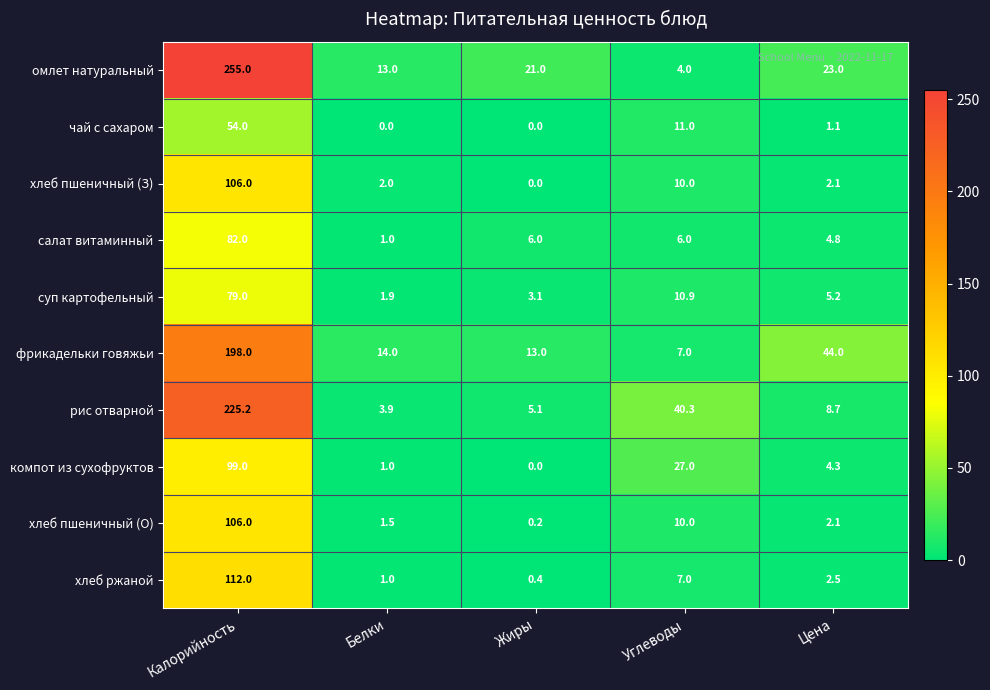

True or false: суп картофельный has a value of 1.9 at Белки.

True